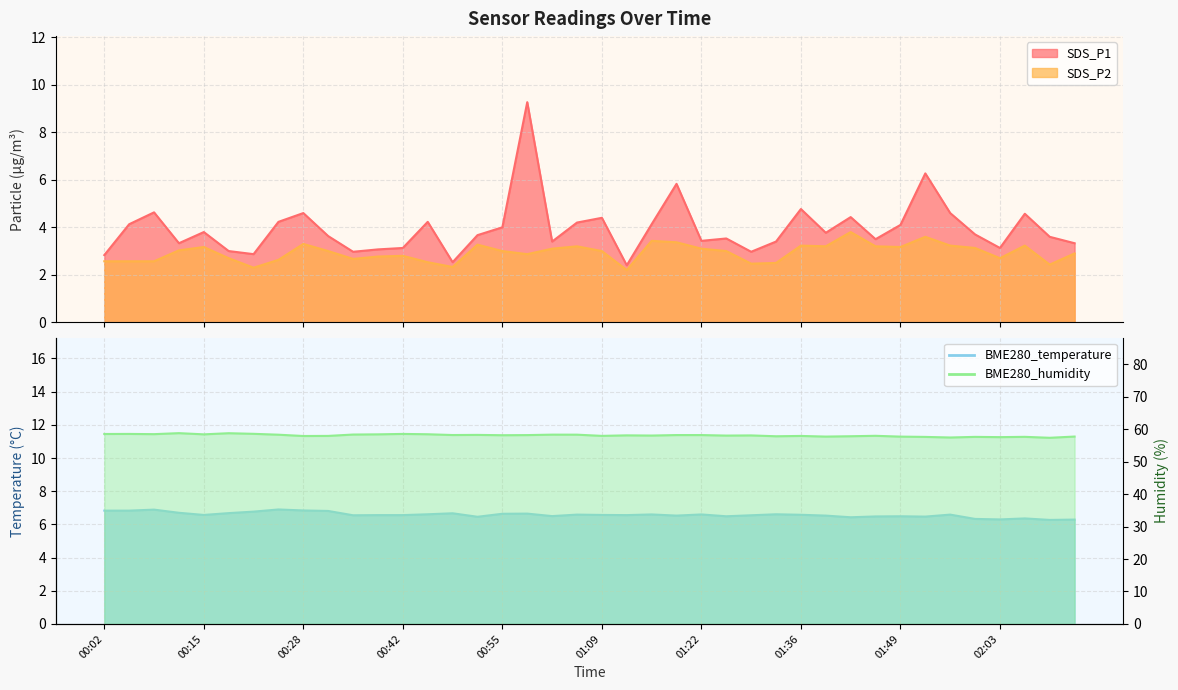

At 01:09, list the series in order from largest to smallest.

BME280_humidity, BME280_temperature, SDS_P1, SDS_P2